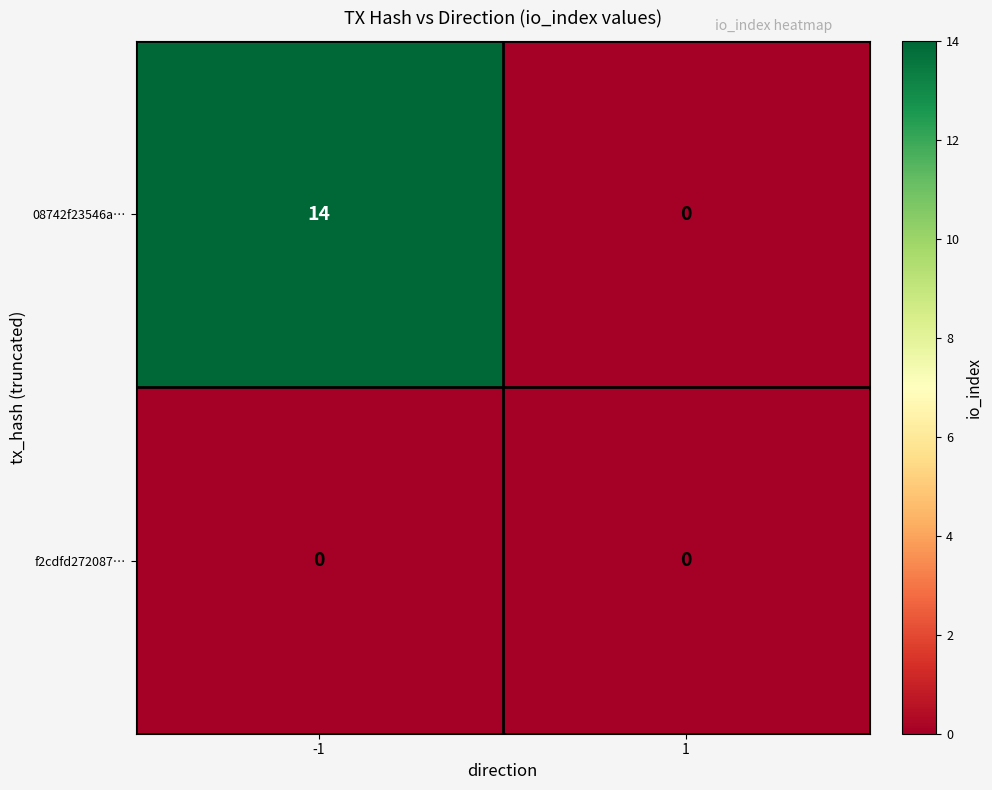

True or false: 08742f23546a… has a value of 5 at 1.

False